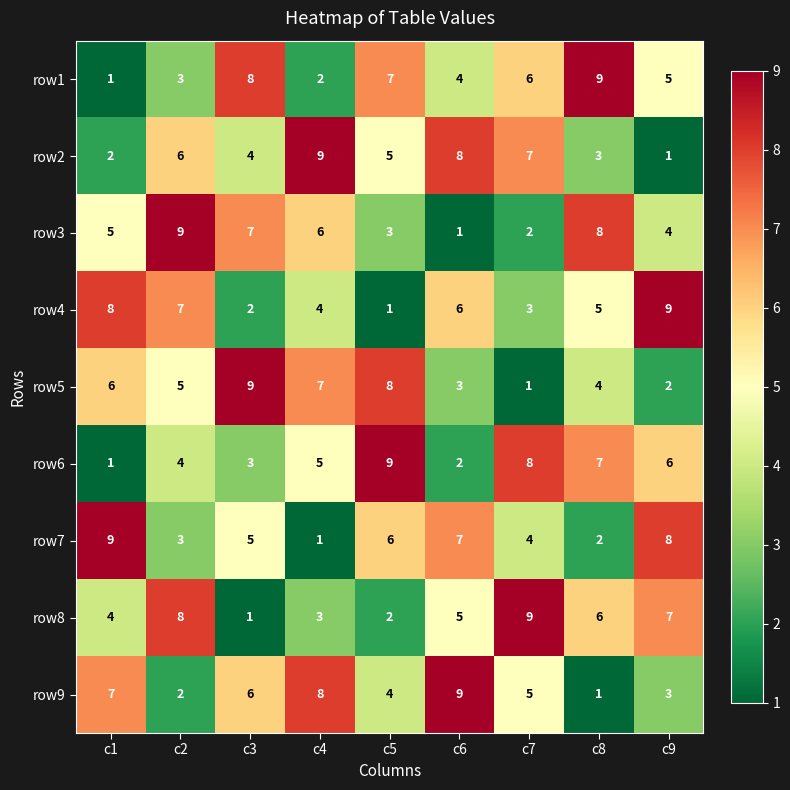

Which category has the highest value in the row2 series?

c4